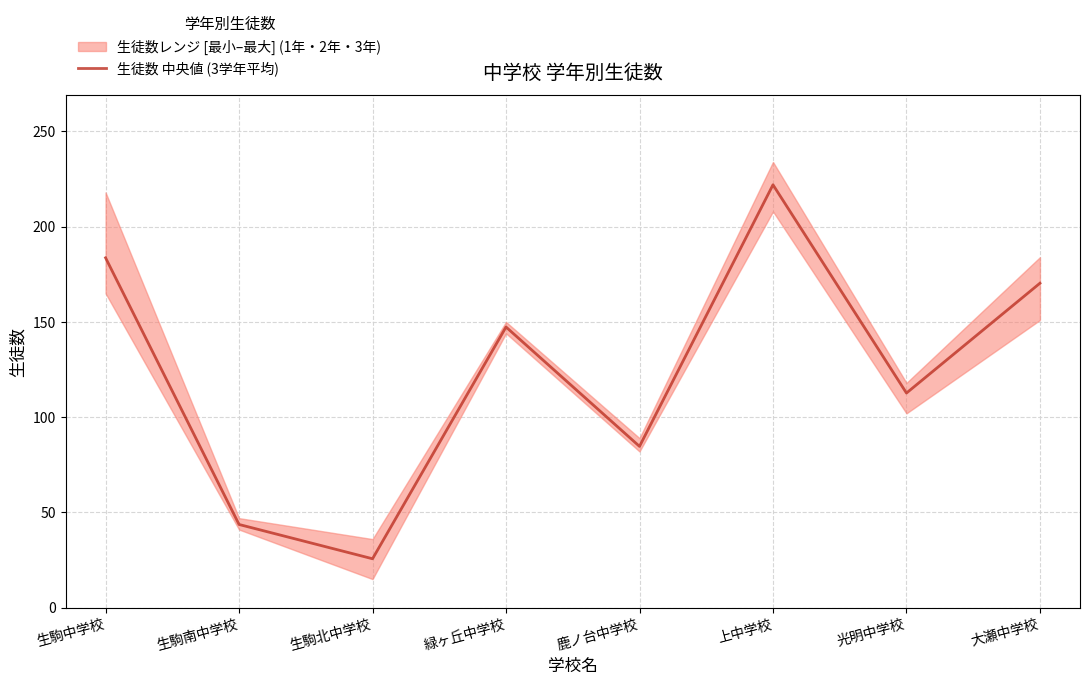

Reading left to right, what are all the values shown in this chart?

生駒中学校=183.7	生駒南中学校=43.7	生駒北中学校=25.7	緑ヶ丘中学校=147.3	鹿ノ台中学校=84.7	上中学校=222.0	光明中学校=112.7	大瀬中学校=170.3